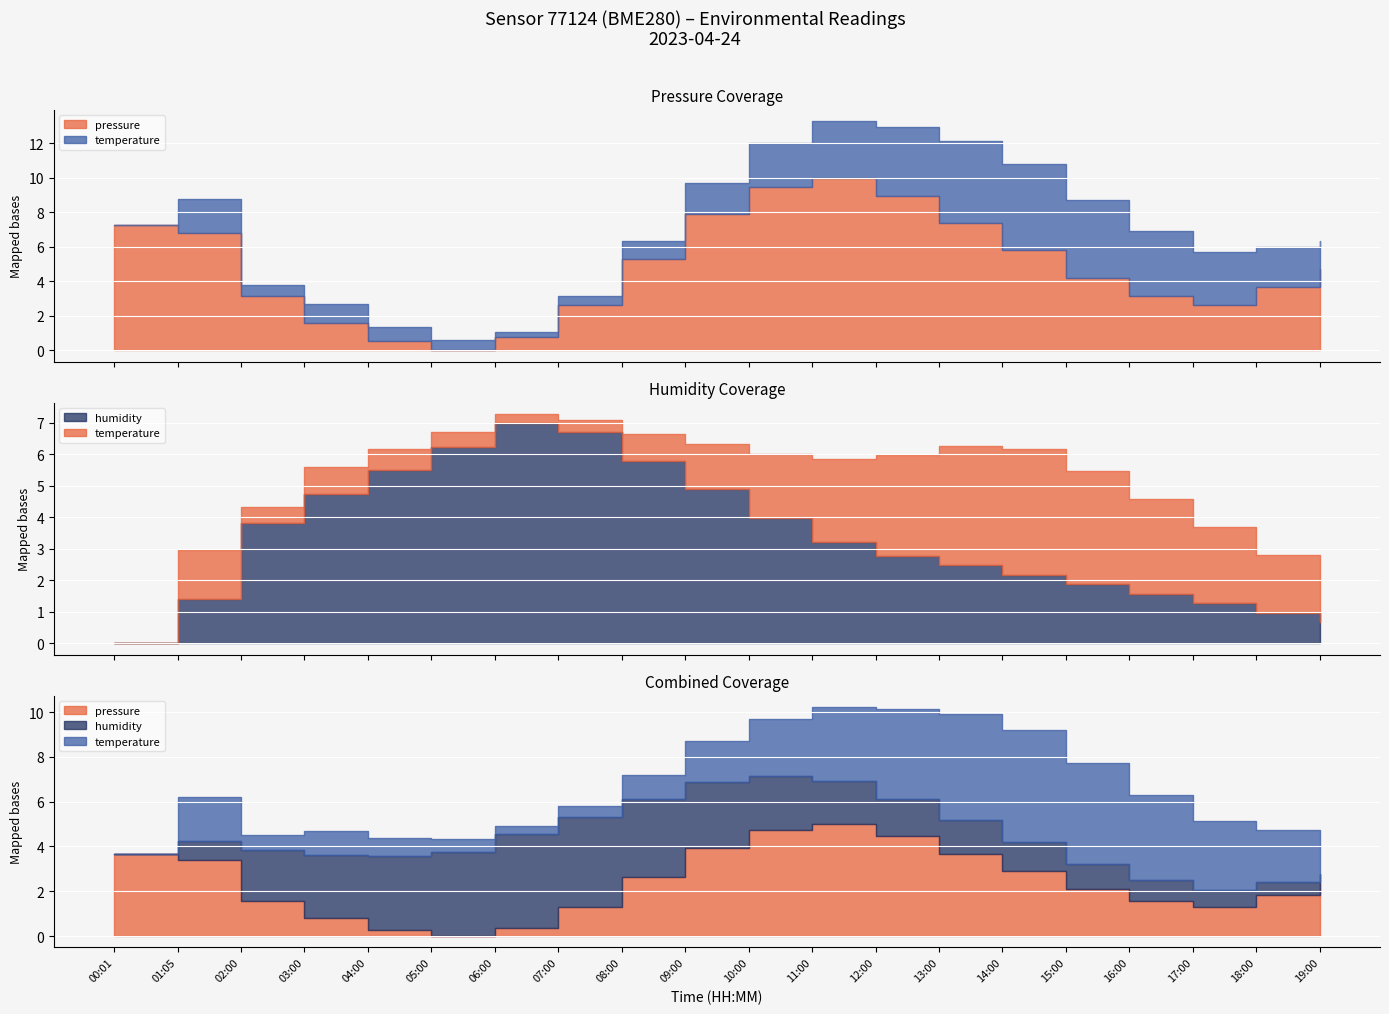

Which has a higher value, 09:00 or 15:00?

09:00